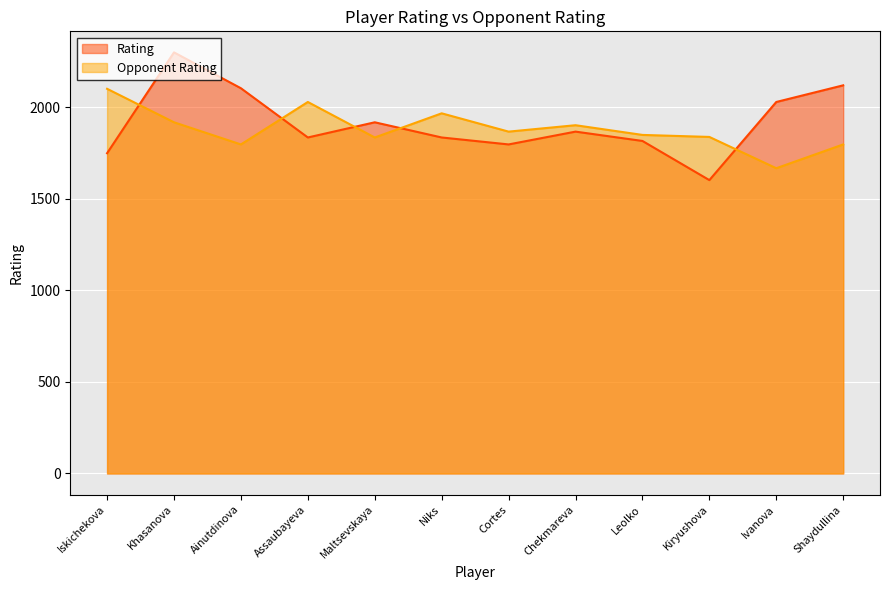

At how many categories does at least one series exceed 2228?

1